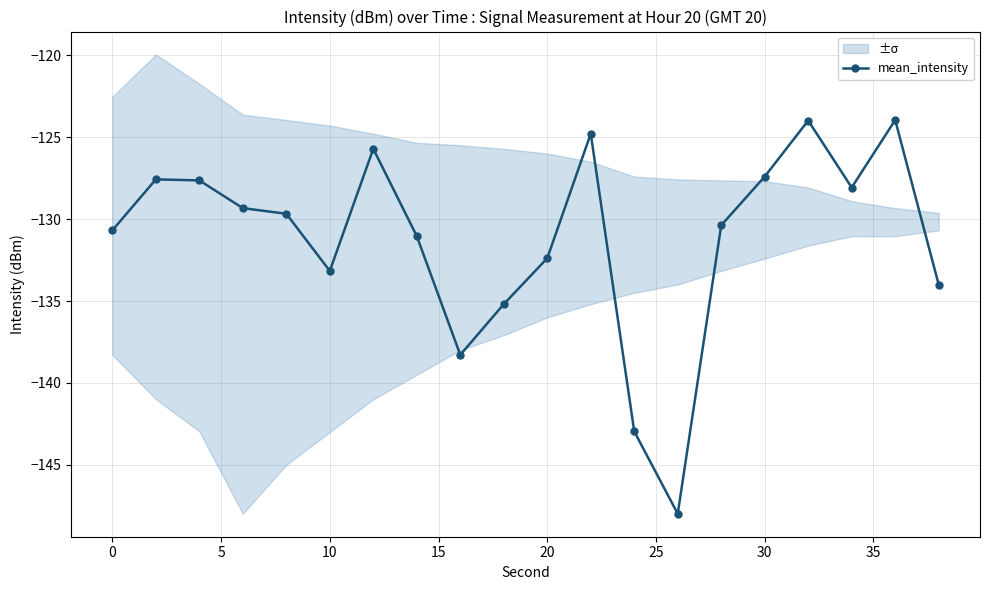

What is the difference between the maximum and minimum values?

24.0